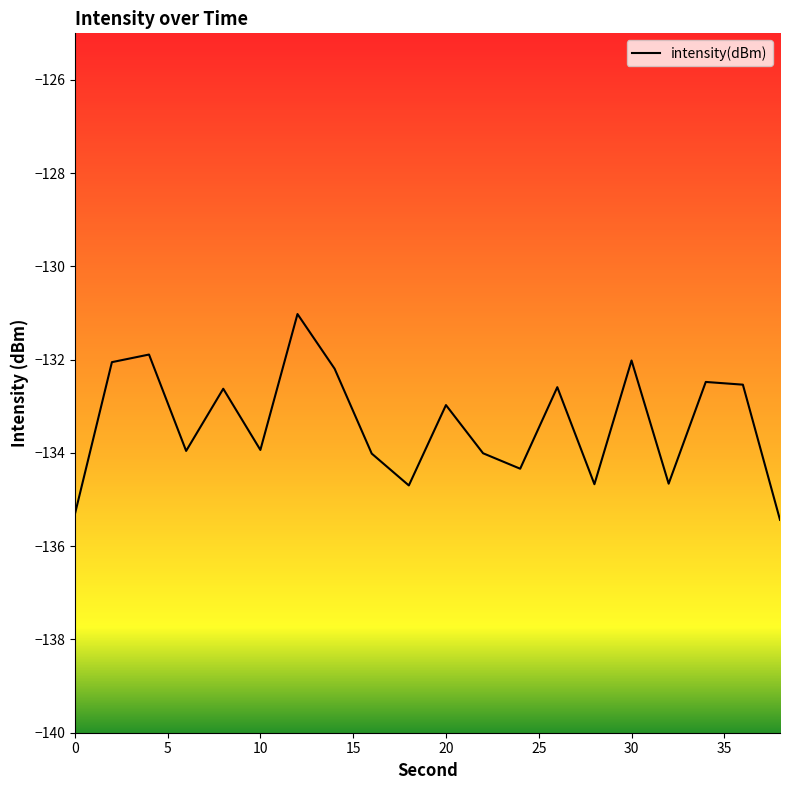

What is the smallest value displayed?

-135.4